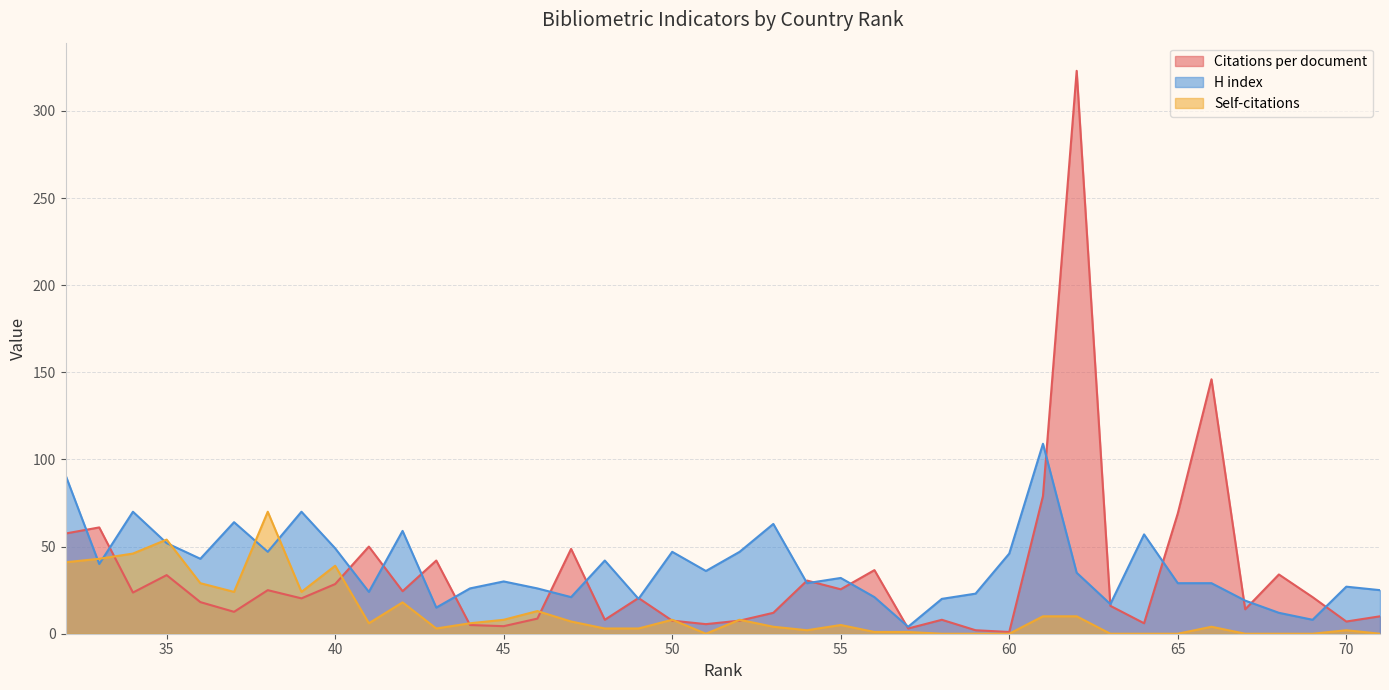

The value of Citations per document at 47 is 48.7. True or false?

True